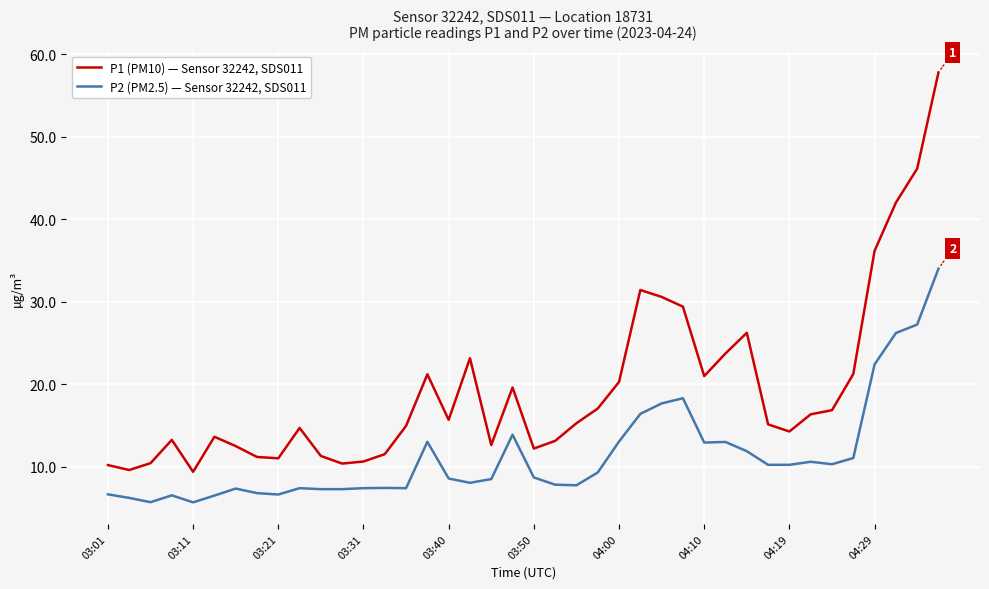

What are all the series names shown in the legend?

P1 (PM10) — Sensor 32242, SDS011, P2 (PM2.5) — Sensor 32242, SDS011